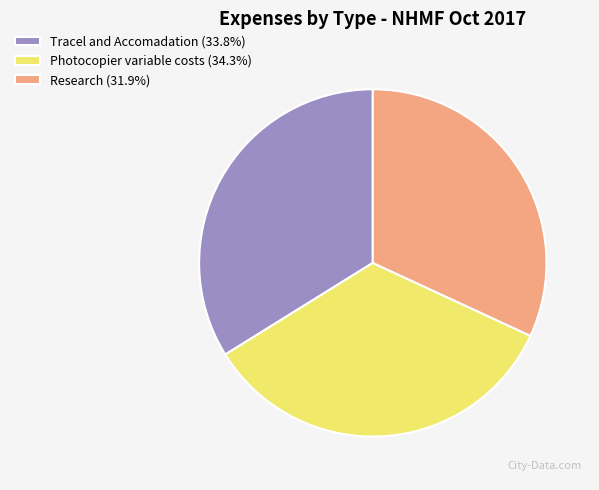

Approximately how many times larger is the value at Photocopier variable costs (34.3%) compared to Research (31.9%)?

1.1